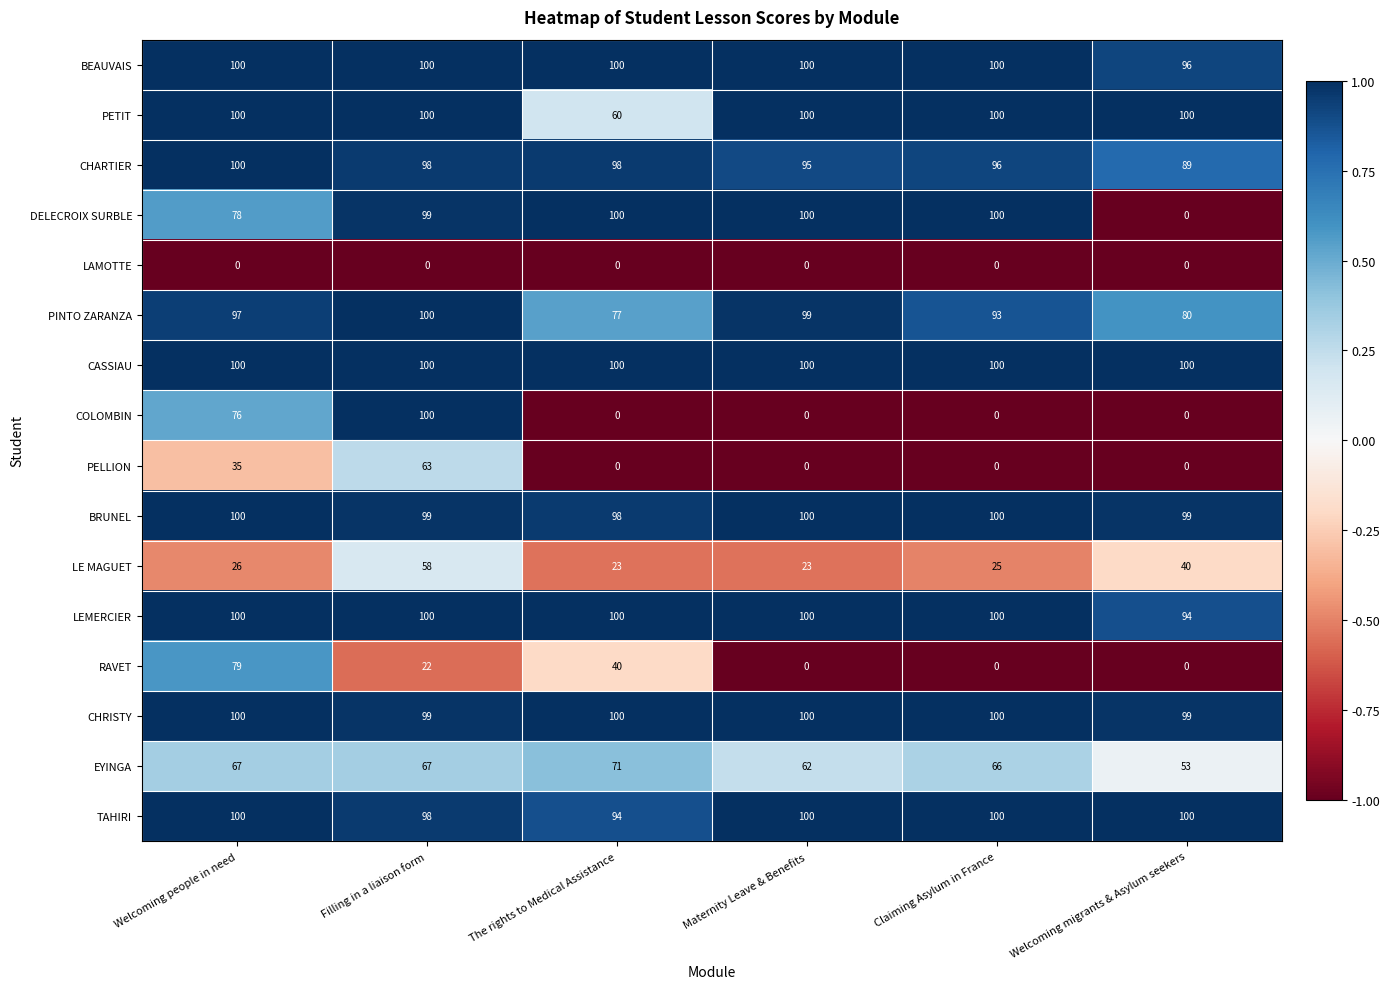

How many distinct data groups are displayed?

16